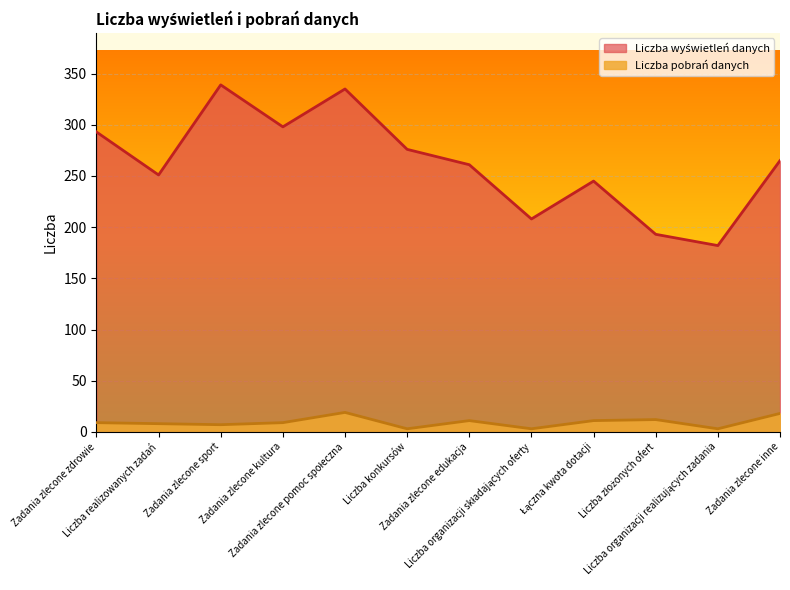

How many lines are shown in the chart?

2